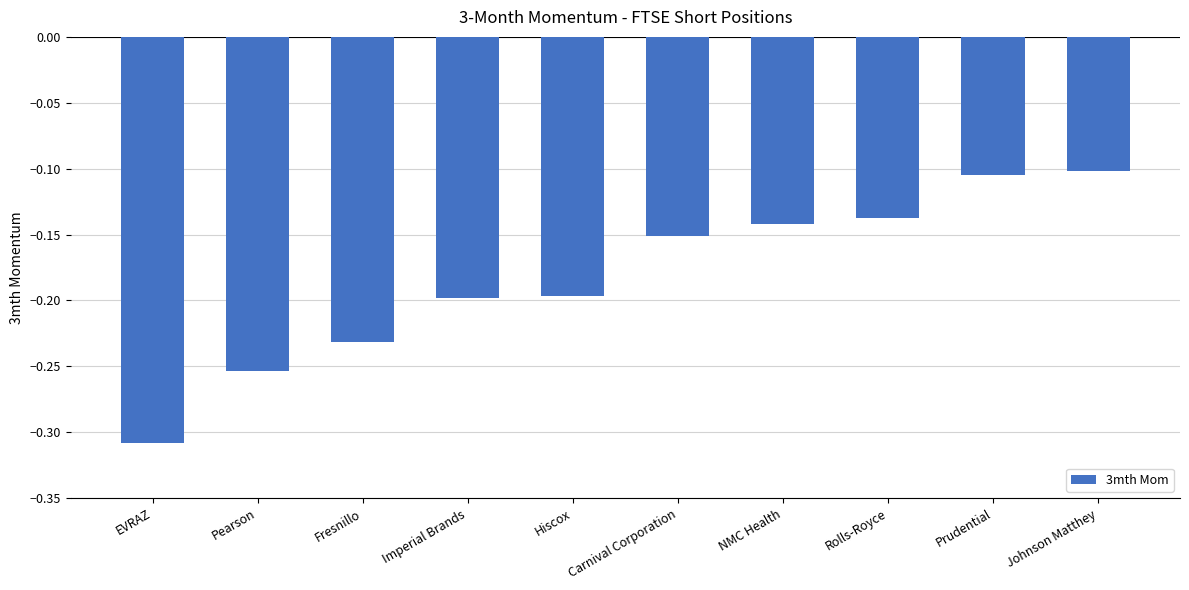

At which category does the chart reach its peak across all series?

Johnson Matthey